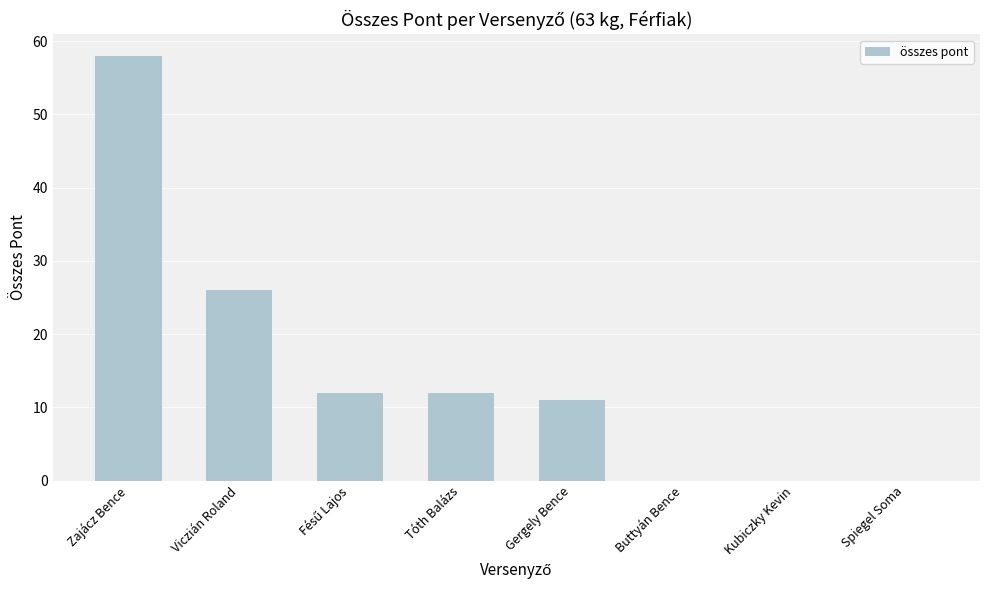

How many categories are shown in the chart?

8